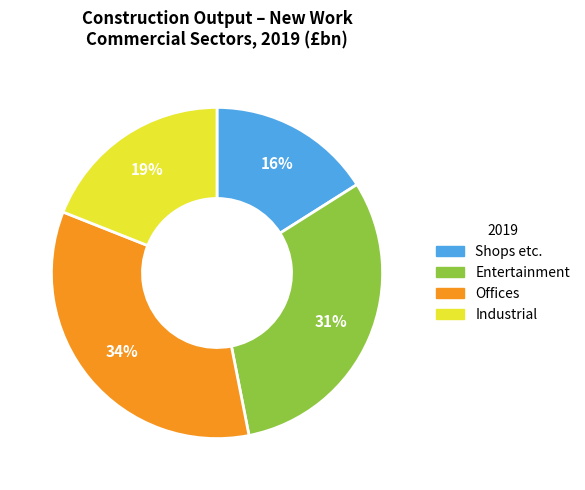

Is it true that Industrial is 12% of the pie?

False